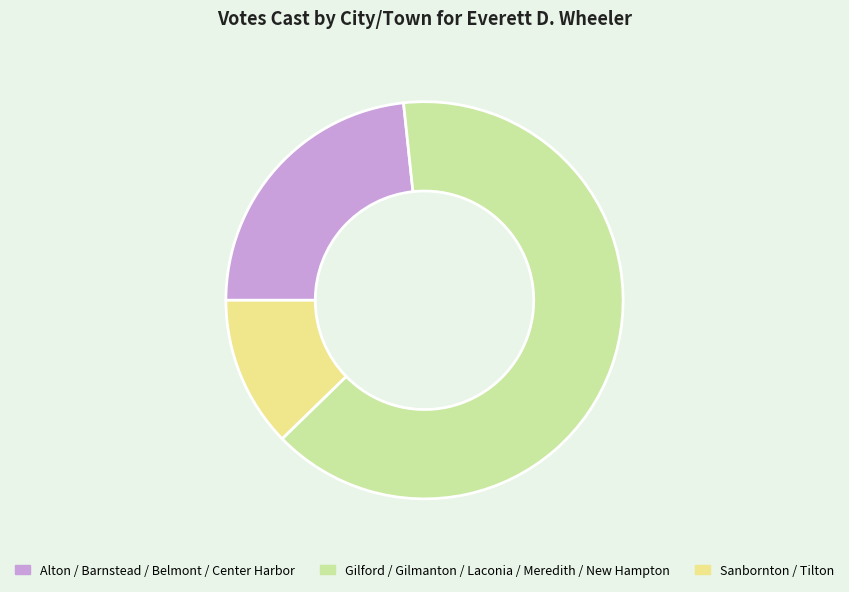

What is the ratio of the value at Gilford / Gilmanton / Laconia / Meredith / New Hampton to the value at Alton / Barnstead / Belmont / Center Harbor?

2.8